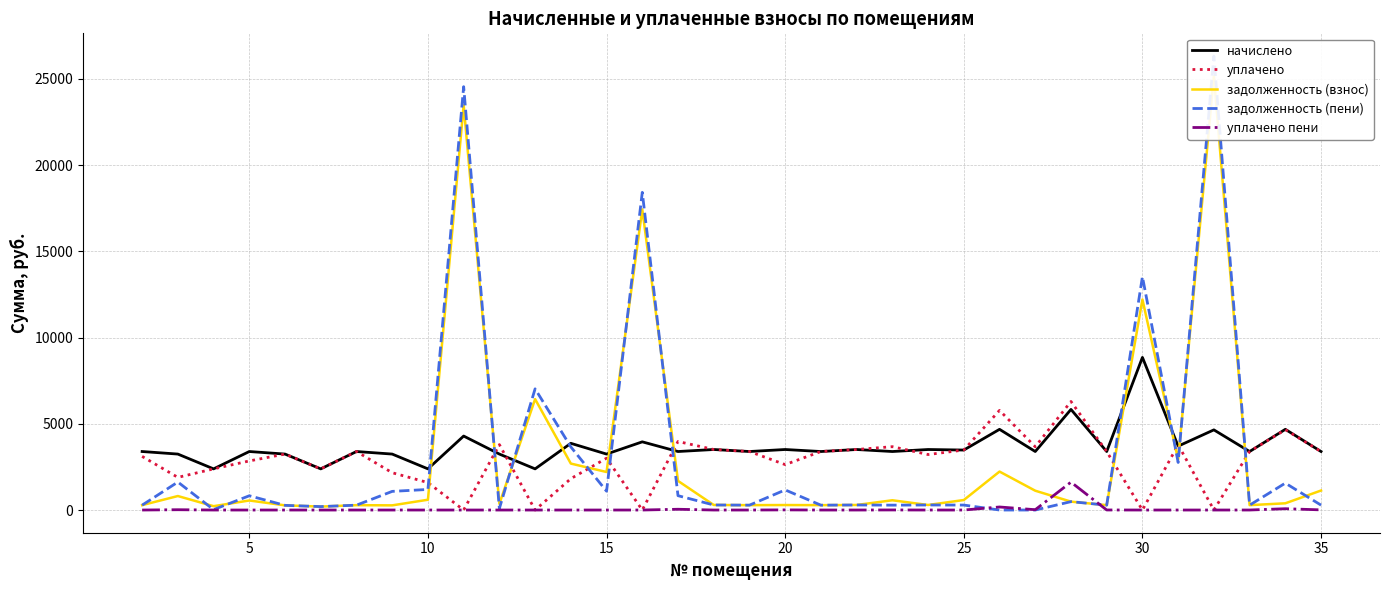

Does the chart have visible grid lines?

Yes